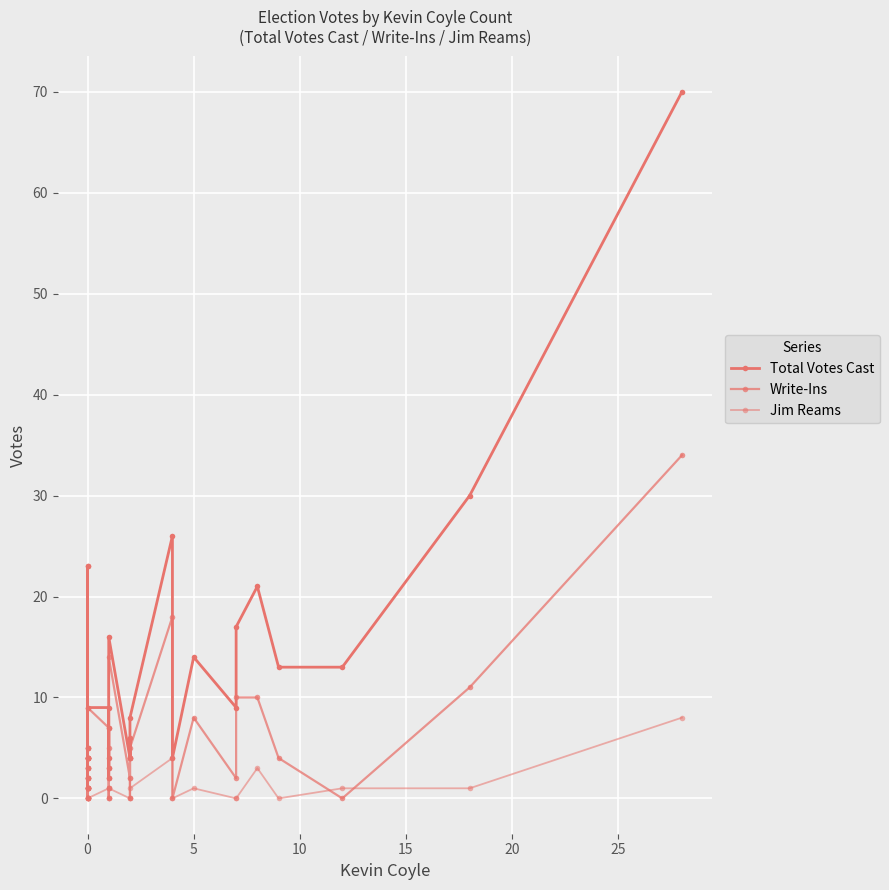

How many values in the Jim Reams series exceed 1?

5